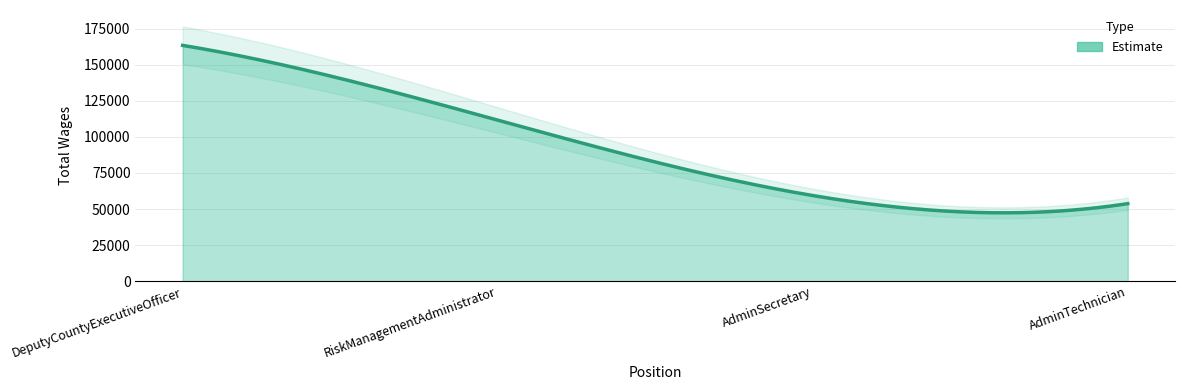

Does the chart have visible grid lines?

Yes